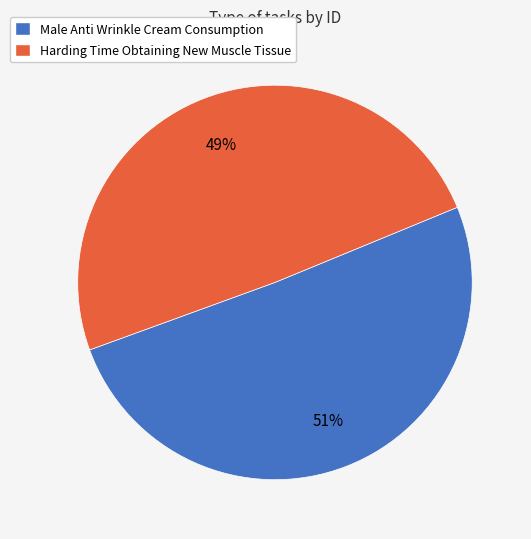

Which category has the biggest portion of the pie?

Male Anti Wrinkle Cream Consumption